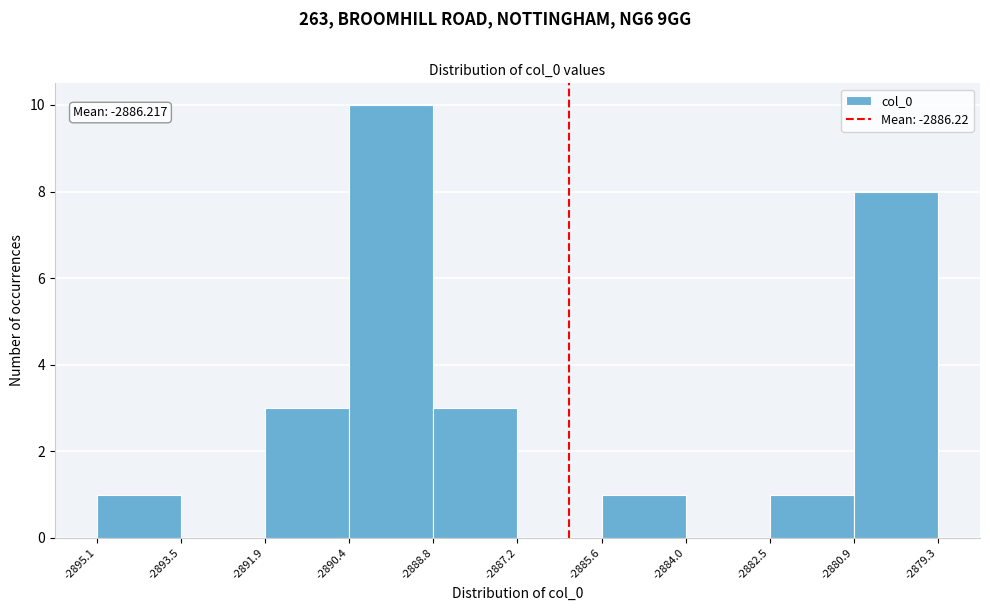

Which range on the x-axis has the tallest bar?

-2890.4 to -2888.8